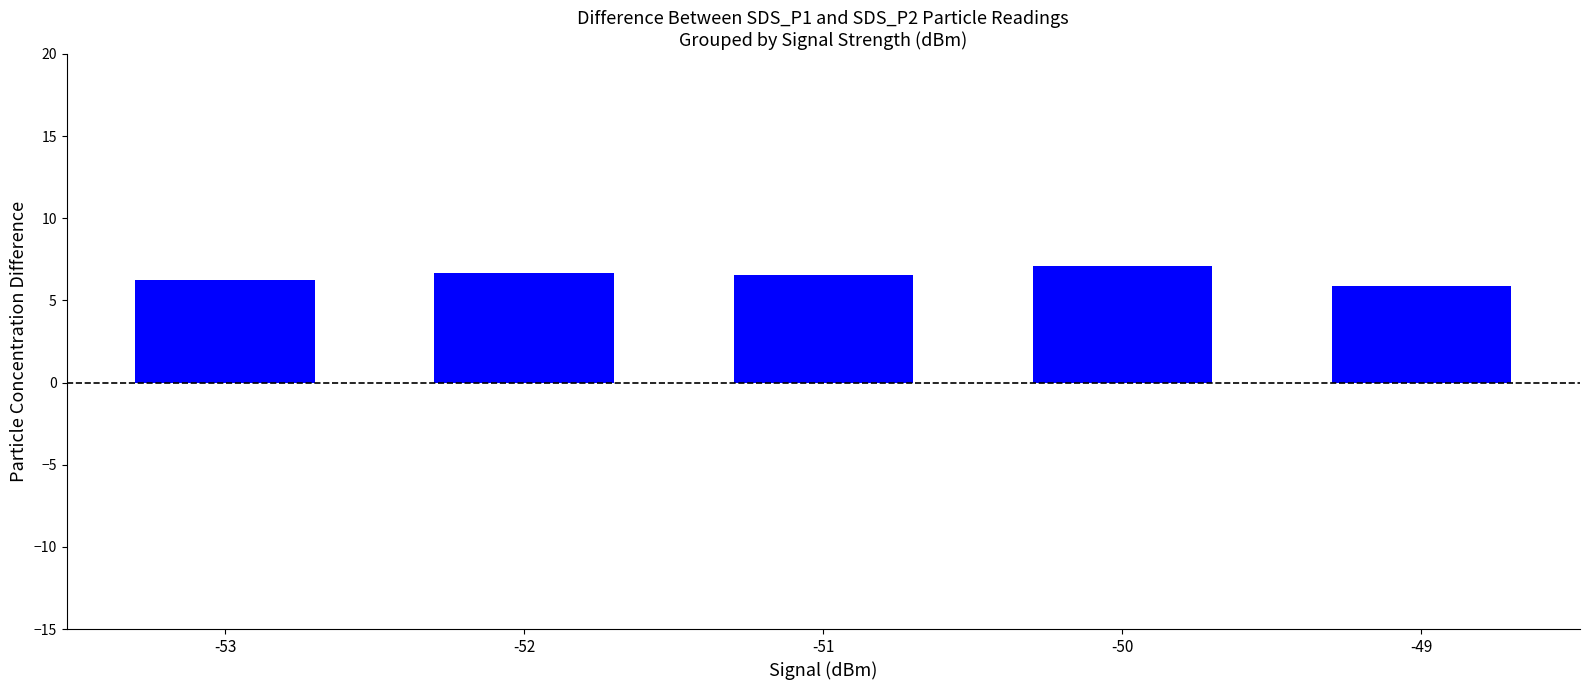

What is the average value?

6.5